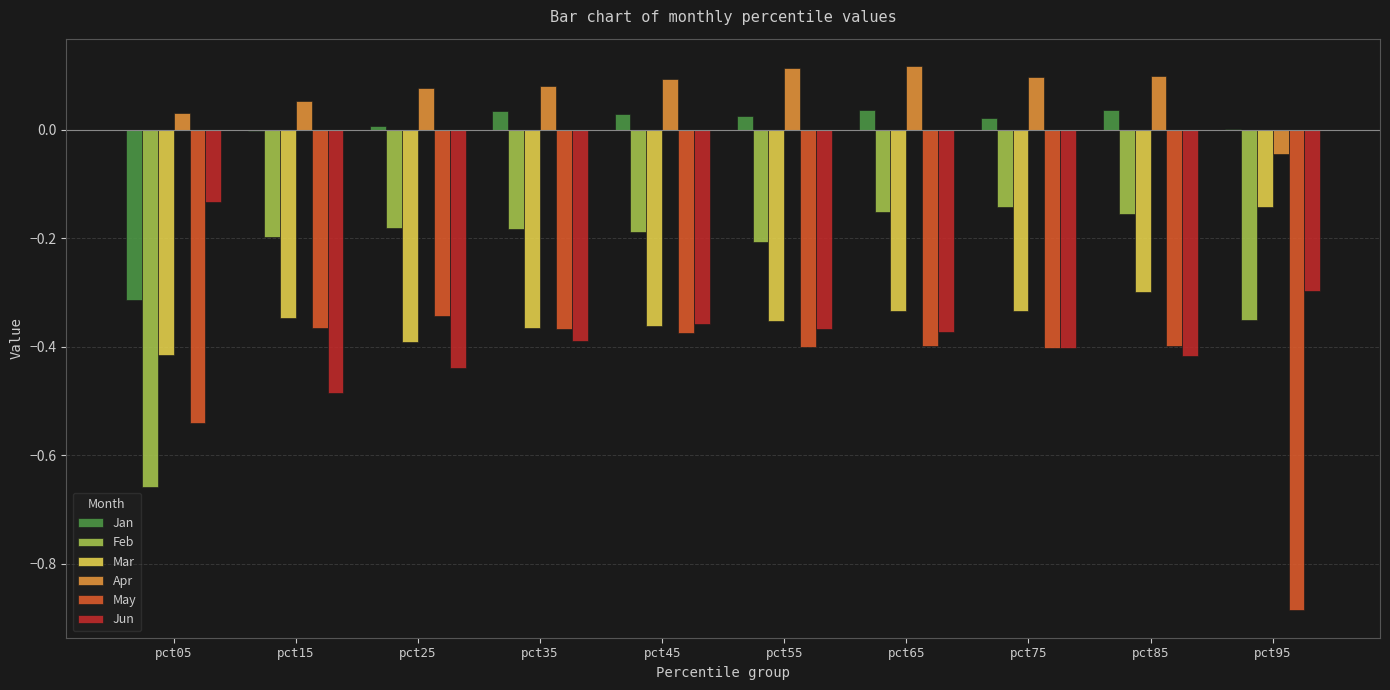

What is the total value across all series at pct55?

-1.2